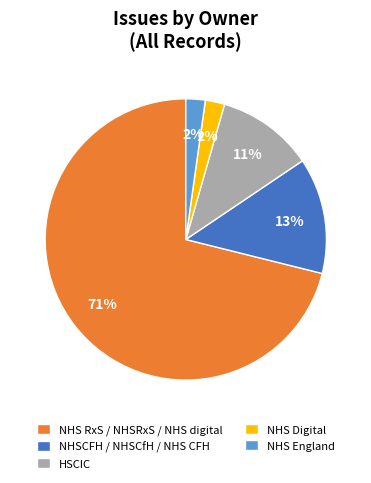

Is there a majority slice in this chart?

Yes